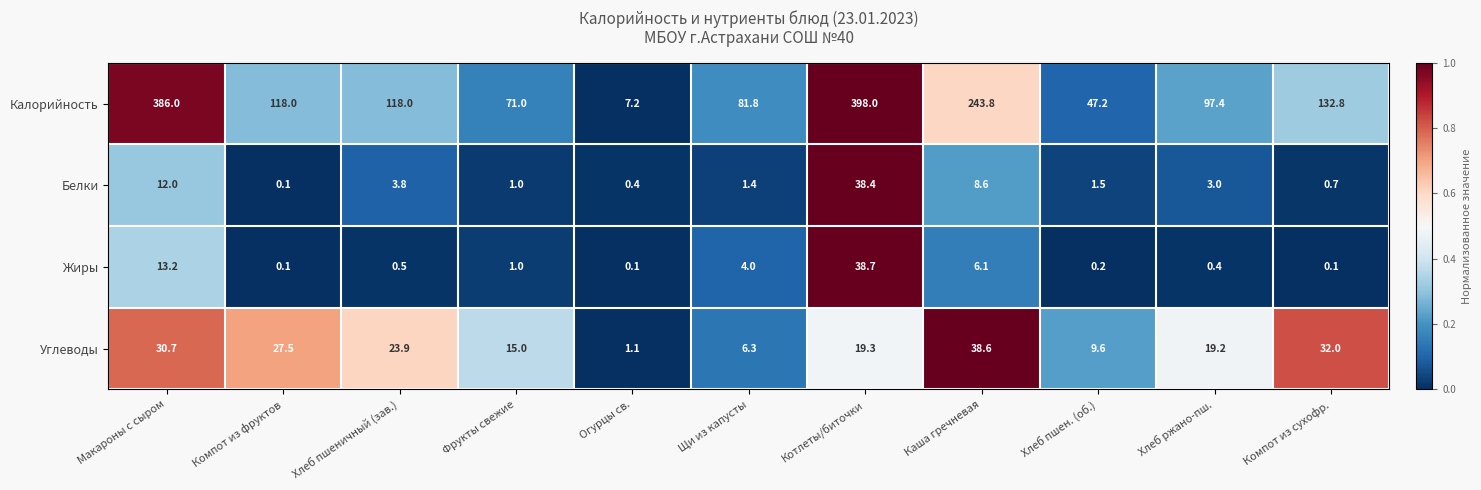

How many data points does each series have?

11